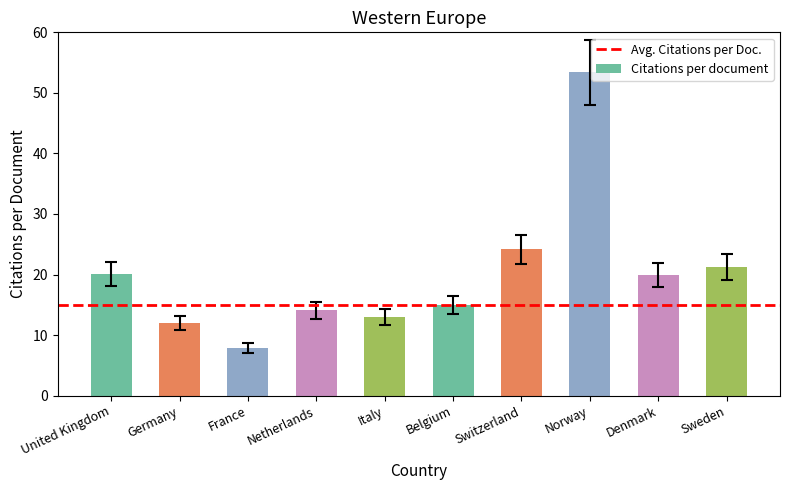

What position from the left is Switzerland?

7